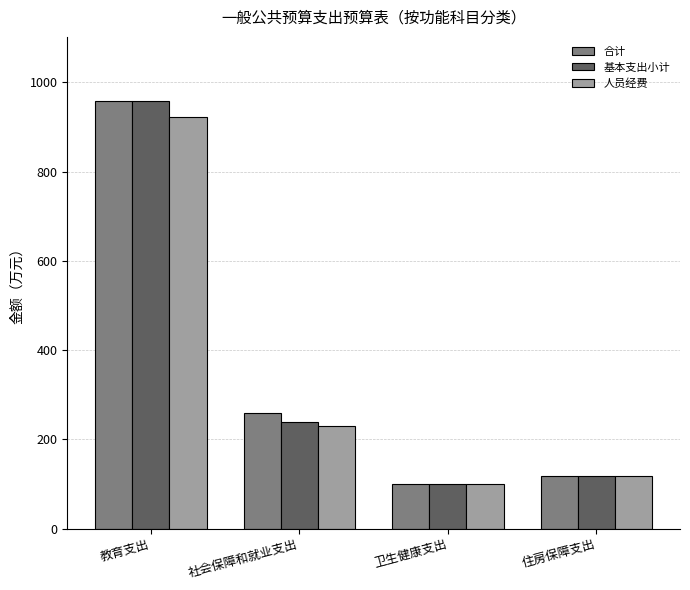

How many data points in 人员经费 are less than 230?

2